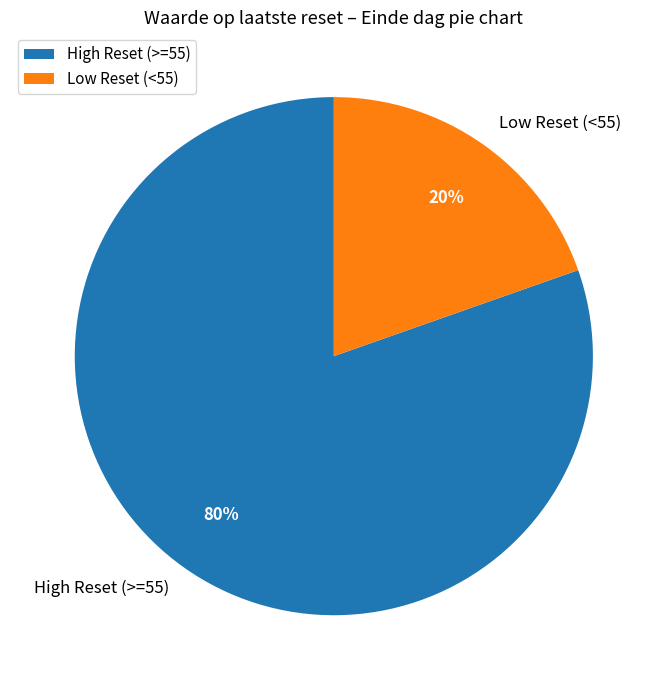

The High Reset (>=55) slice represents 80% of the pie. True or false?

True